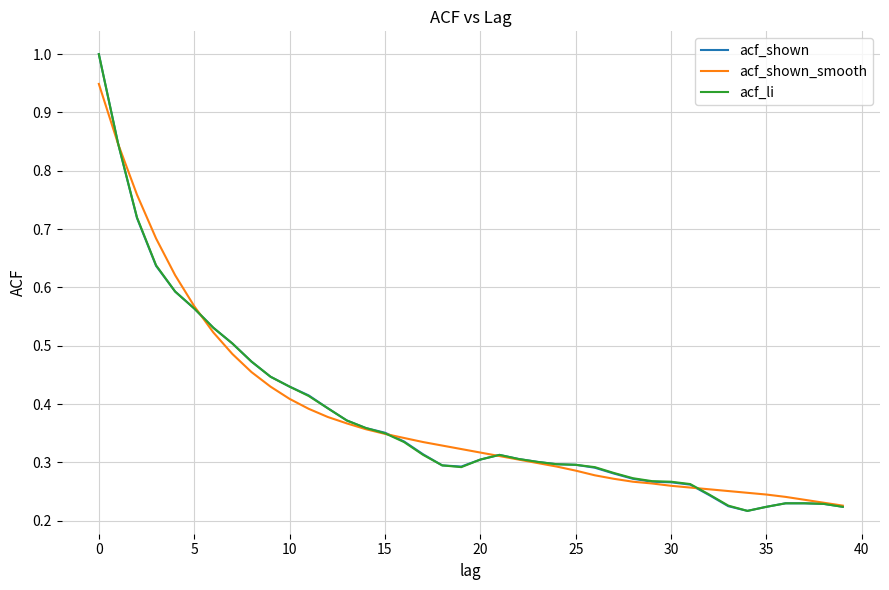

What is the greatest value displayed?

1.0